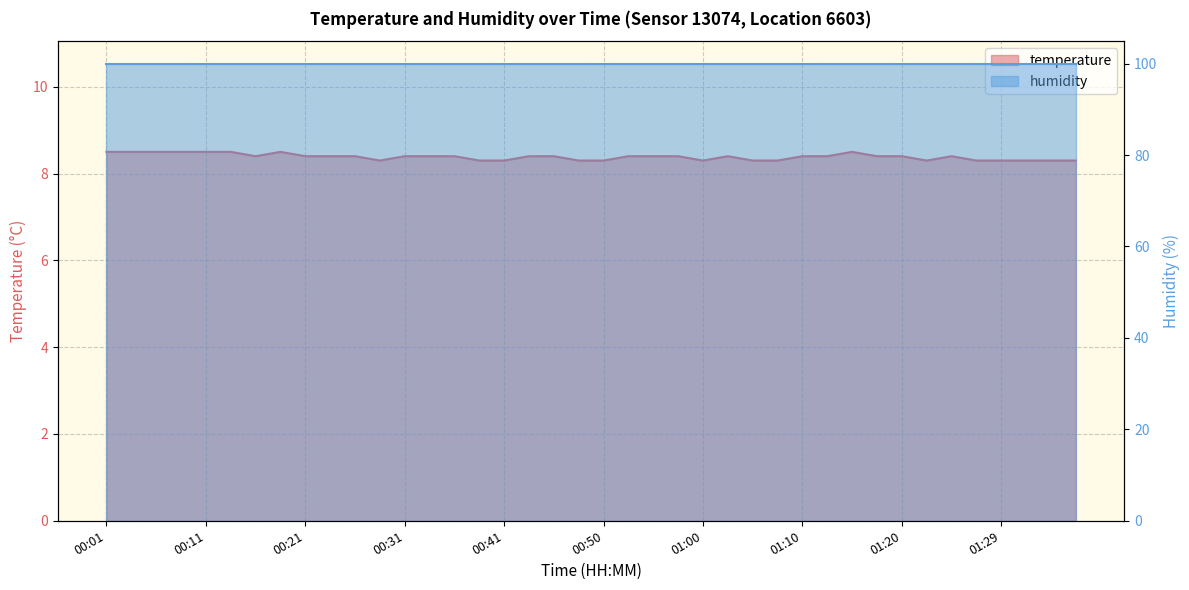

Reading right to left, extract all data points from this chart.

01:37=8.3	01:34=8.3	01:32=8.3	01:29=8.3	01:27=8.3	01:25=8.4	01:22=8.3	01:20=8.4	01:17=8.4	01:15=8.5	01:12=8.4	01:10=8.4	01:07=8.3	01:05=8.3	01:03=8.4	01:00=8.3	00:58=8.4	00:55=8.4	00:53=8.4	00:50=8.3	00:48=8.3	00:45=8.4	00:43=8.4	00:41=8.3	00:38=8.3	00:36=8.4	00:33=8.4	00:31=8.4	00:28=8.3	00:26=8.4	00:24=8.4	00:21=8.4	00:19=8.5	00:16=8.4	00:14=8.5	00:11=8.5	00:09=8.5	00:06=8.5	00:04=8.5	00:01=8.5